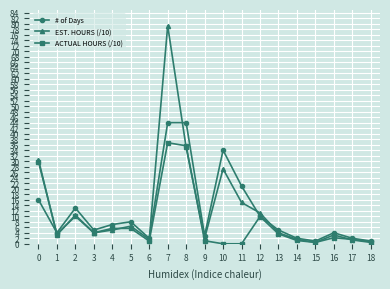

At which category is the sum across all series the highest?

7